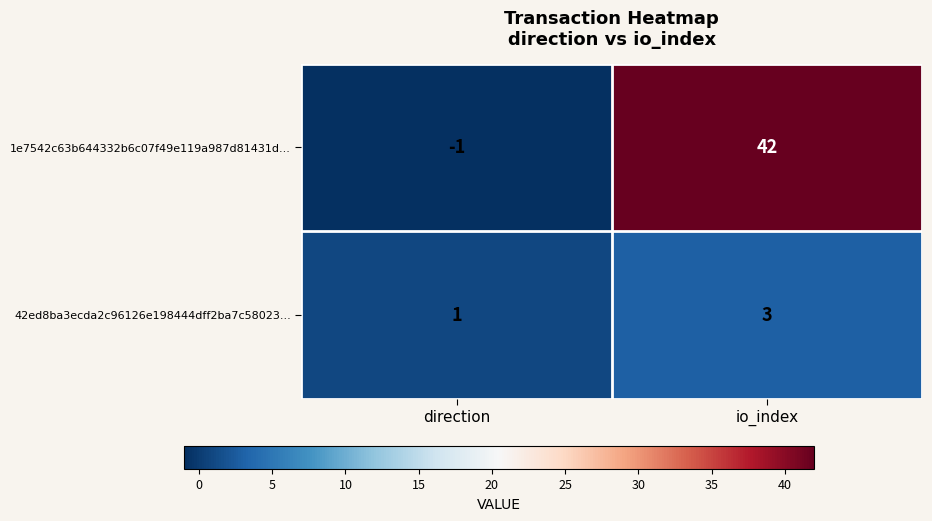

Which category has the highest value in the 42ed8ba3ecda2c96126e198444dff2ba7c58023... series?

io_index